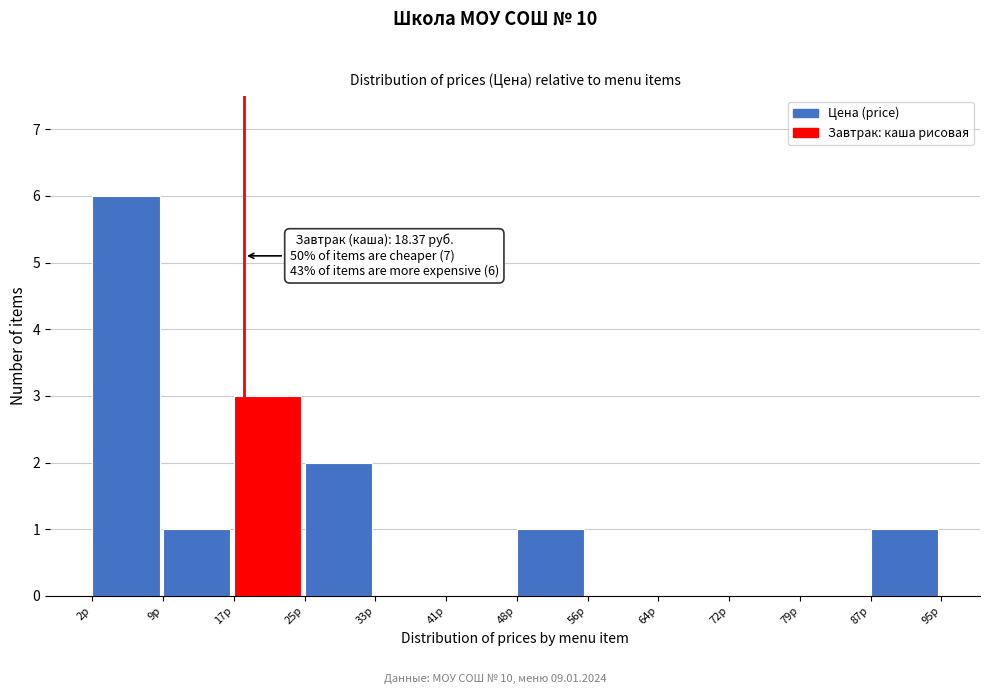

Which range on the x-axis has the tallest bar?

2 to 9